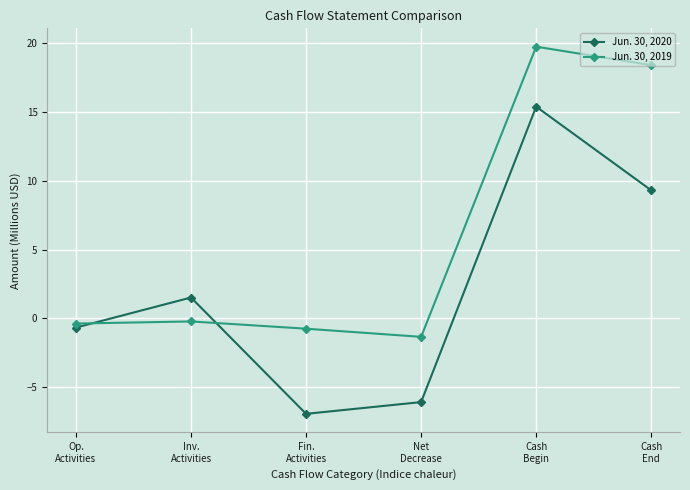

Which series has the largest total across all categories?

Jun. 30, 2019